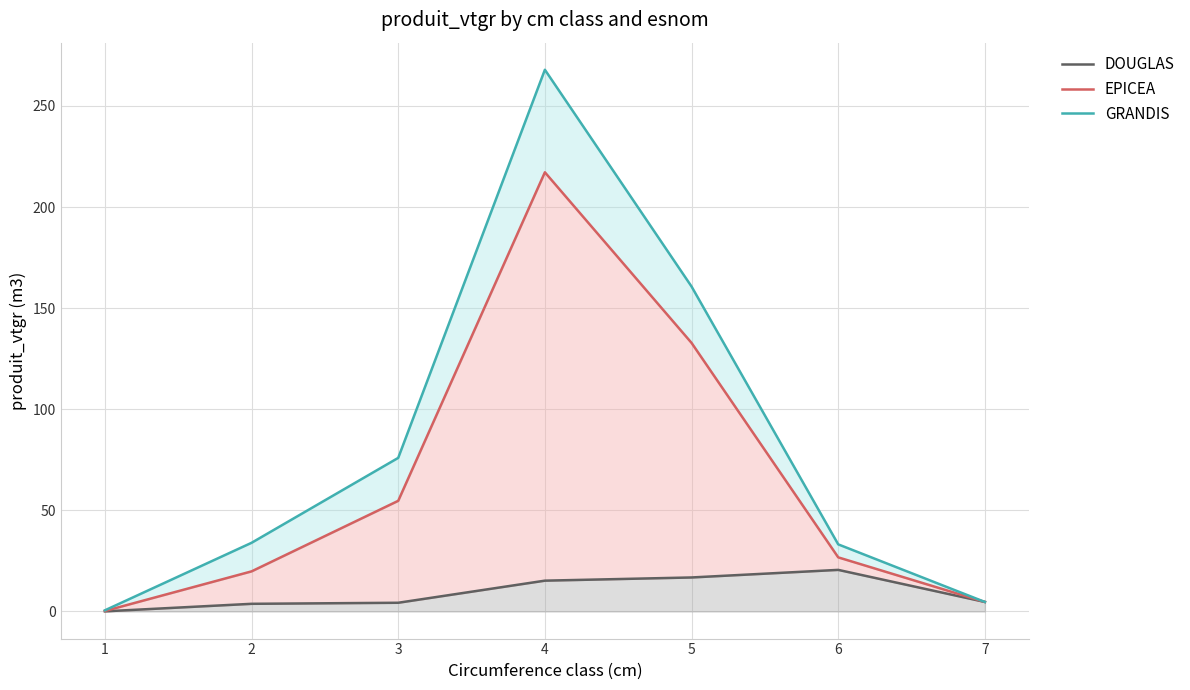

Reading left to right, transcribe all the data shown in this chart.

DOUGLAS: 0.1	3.8	4.3	15.2	16.8	20.6	4.7
EPICEA: 0.3	19.8	54.7	217.2	132.8	26.8	4.7
GRANDIS: 0.6	34.0	76.0	267.9	160.7	33.2	4.7